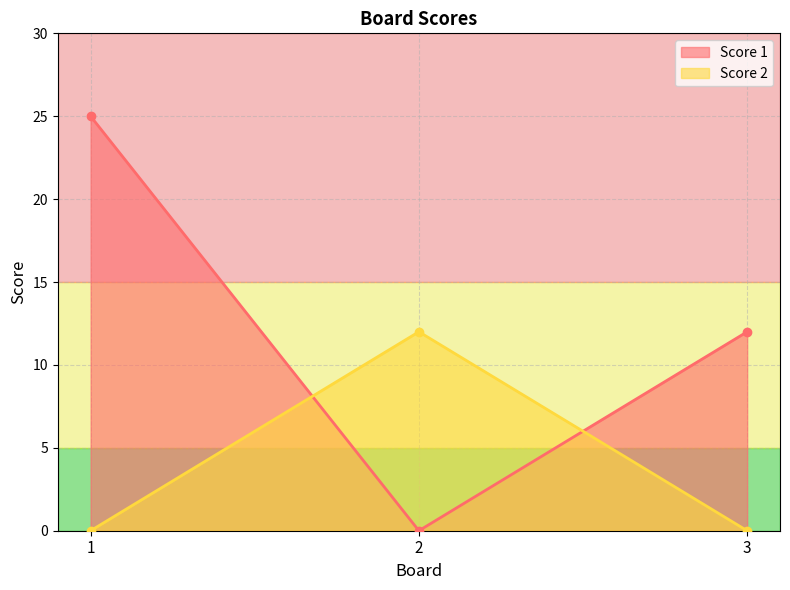

How many lines are shown in the chart?

2